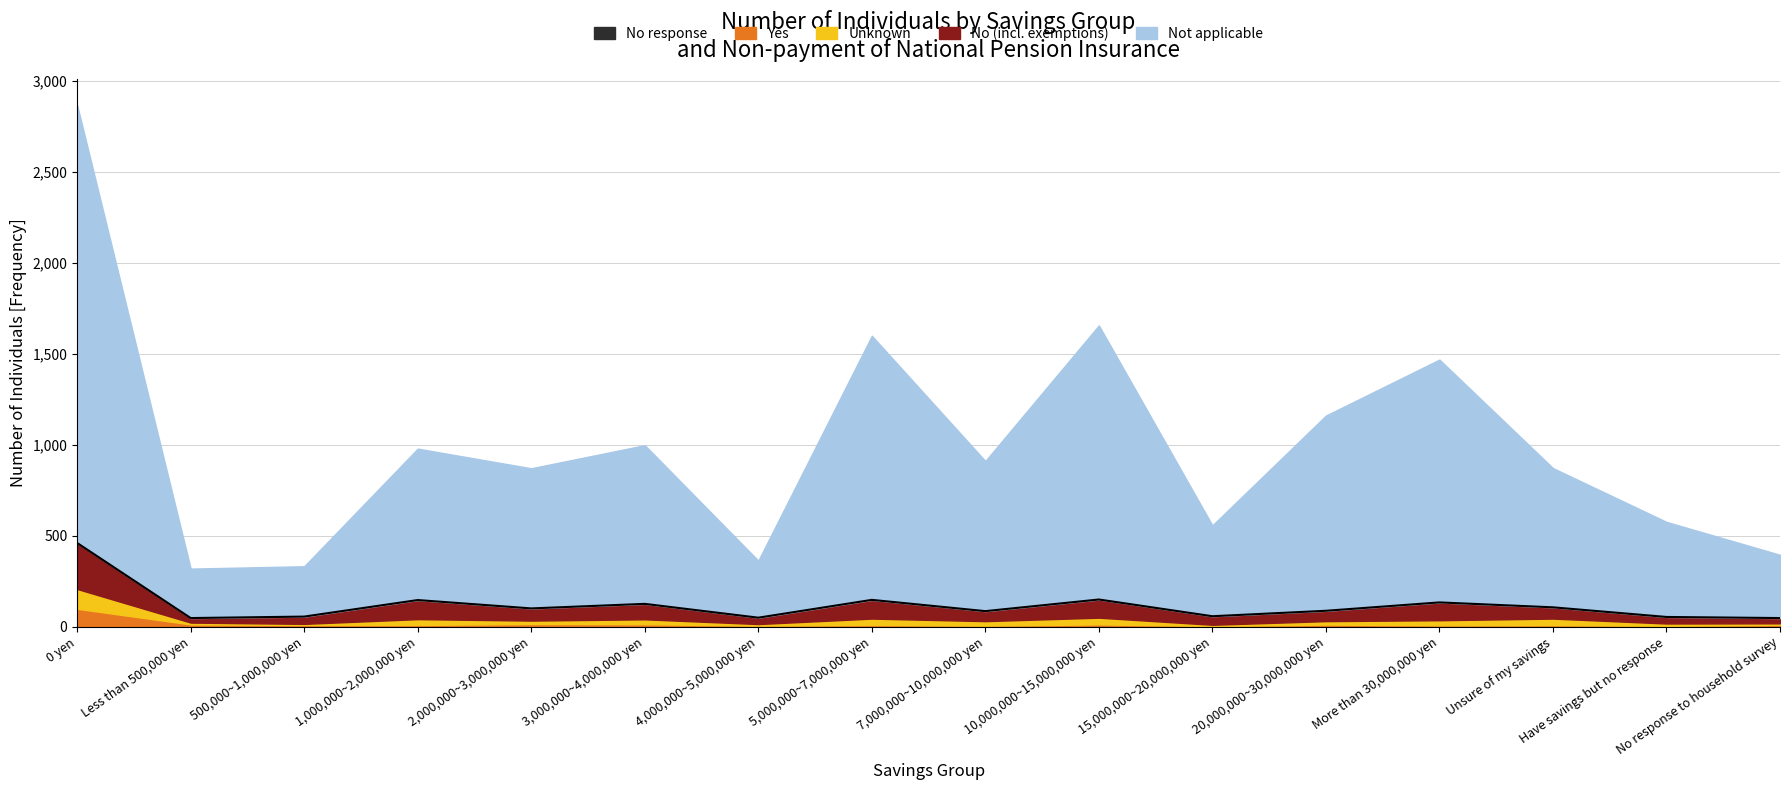

Read the value at Have savings but no response.

53